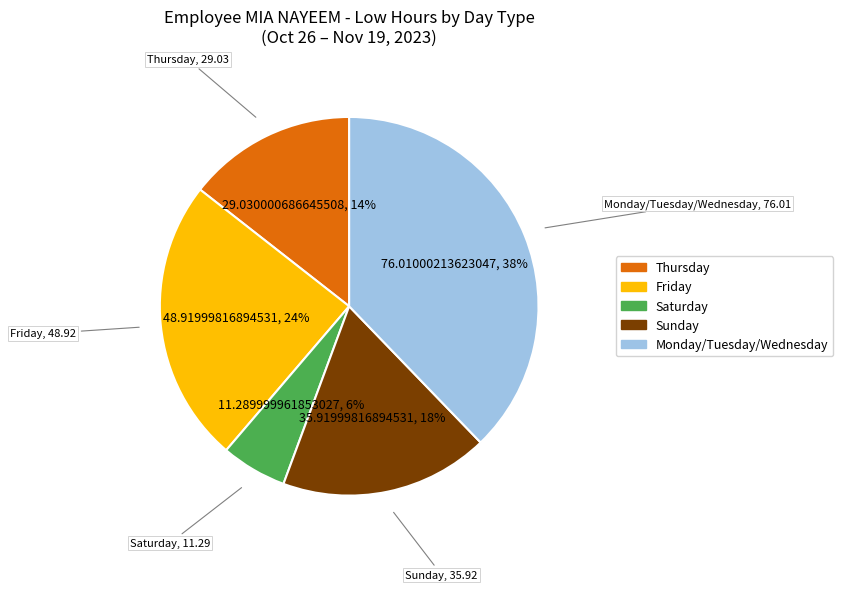

To the nearest percent, what is the average slice percentage?

20%